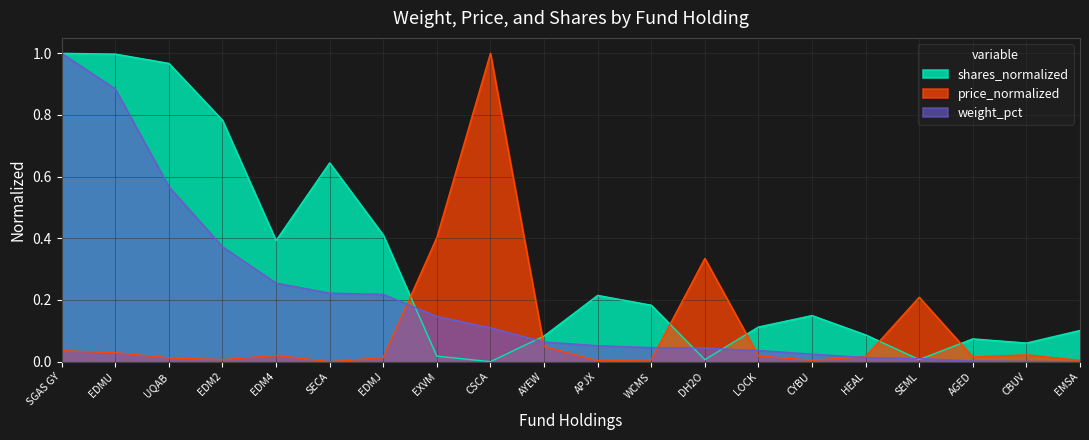

What is the total value across all series at AYEW?

0.2